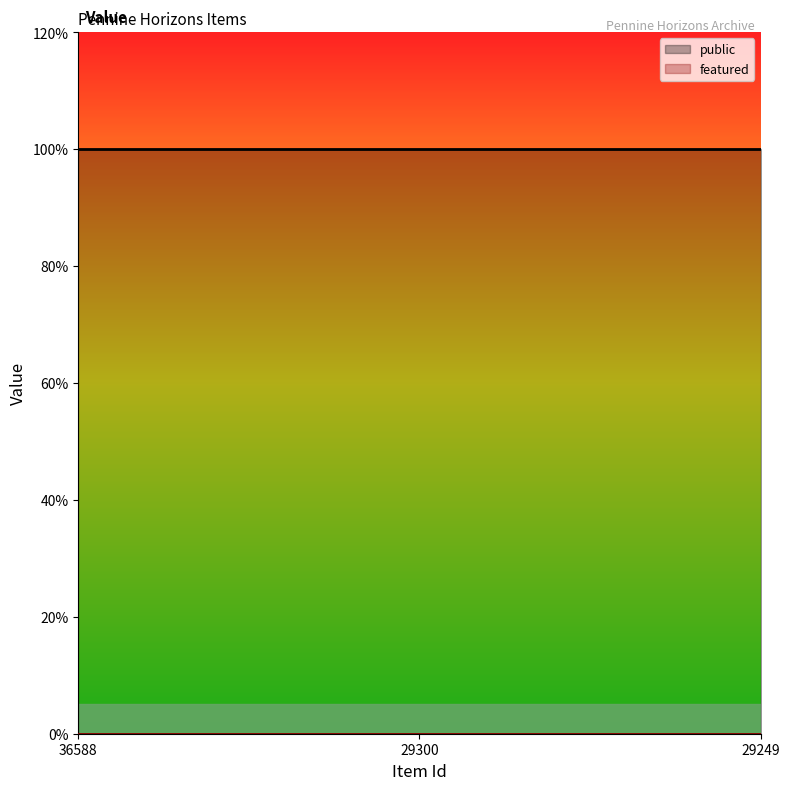

What is the total value across all series at 36588?

1